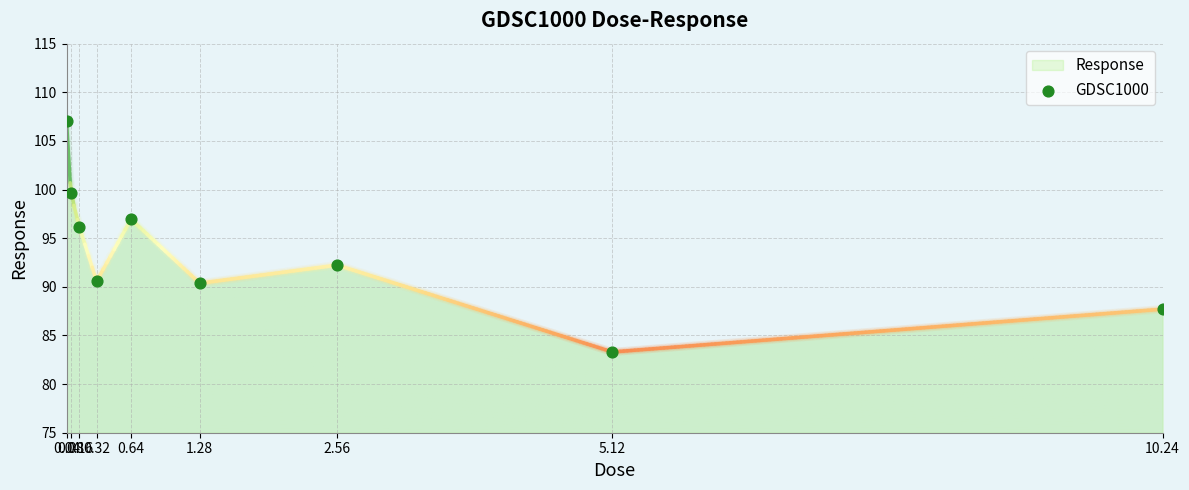

What is the average Y value?

93.8